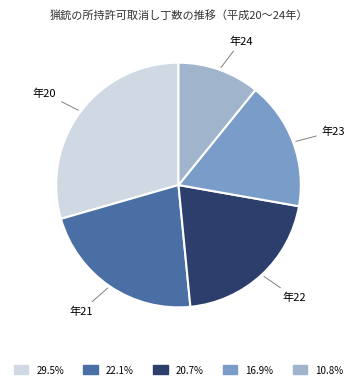

Is there a majority slice in this chart?

No